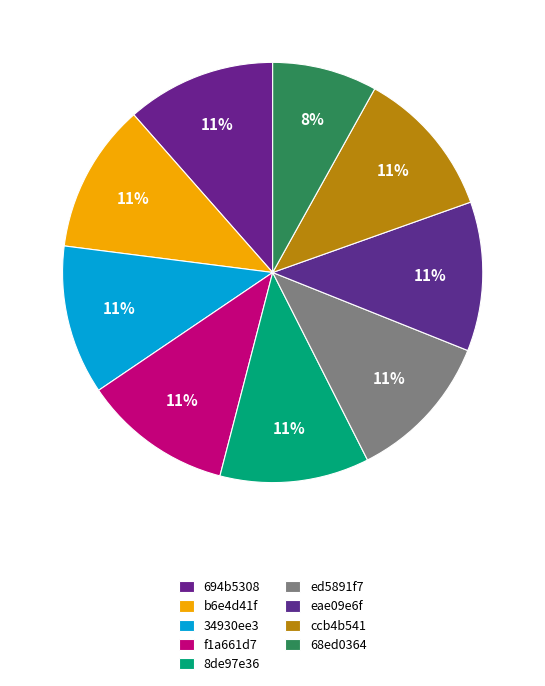

Rank the categories by value from highest to lowest.

34930ee3, ed5891f7, 8de97e36, ccb4b541, eae09e6f, f1a661d7, 694b5308, b6e4d41f, 68ed0364